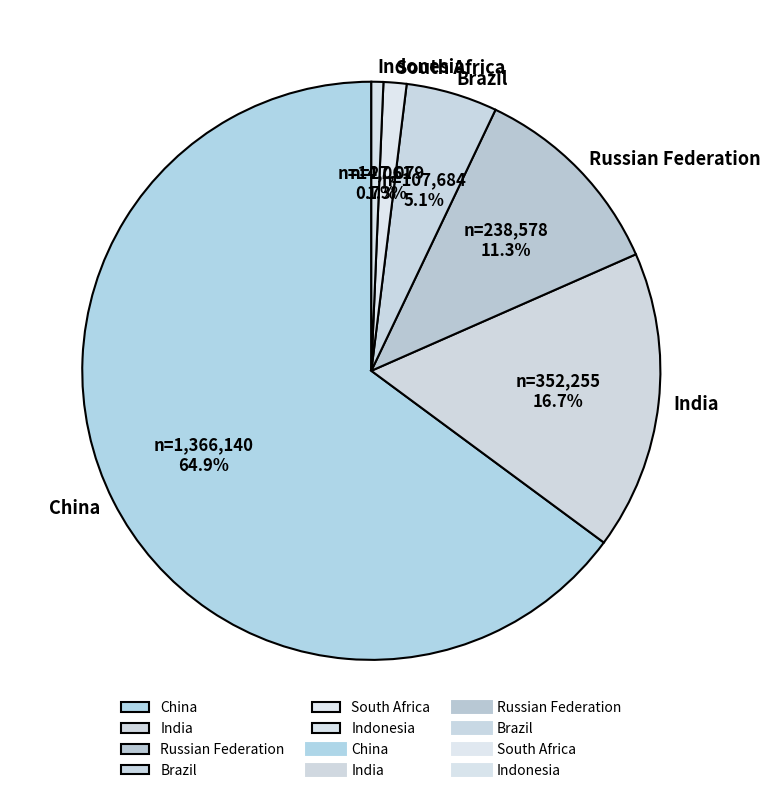

How many segments does this pie chart have?

6